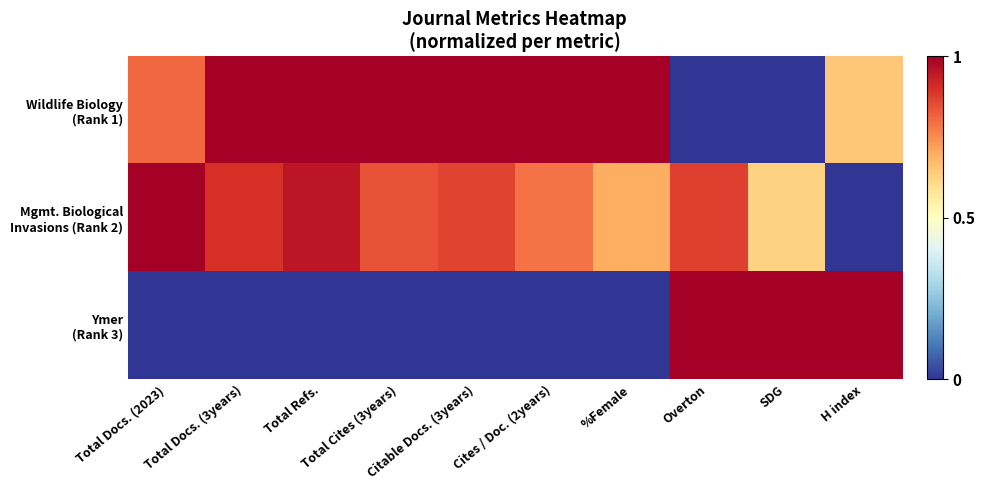

At which category does the chart reach its minimum across all series?

Overton